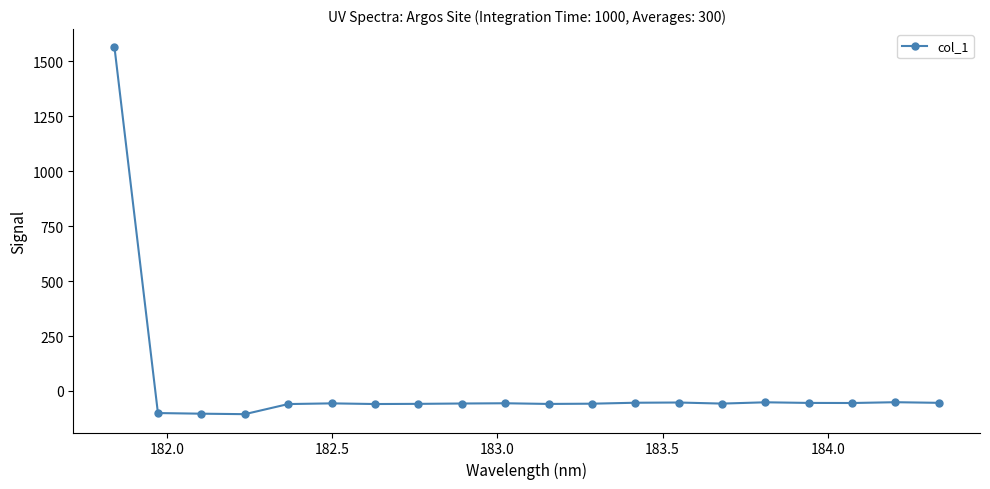

What is the greatest value displayed?

1562.3